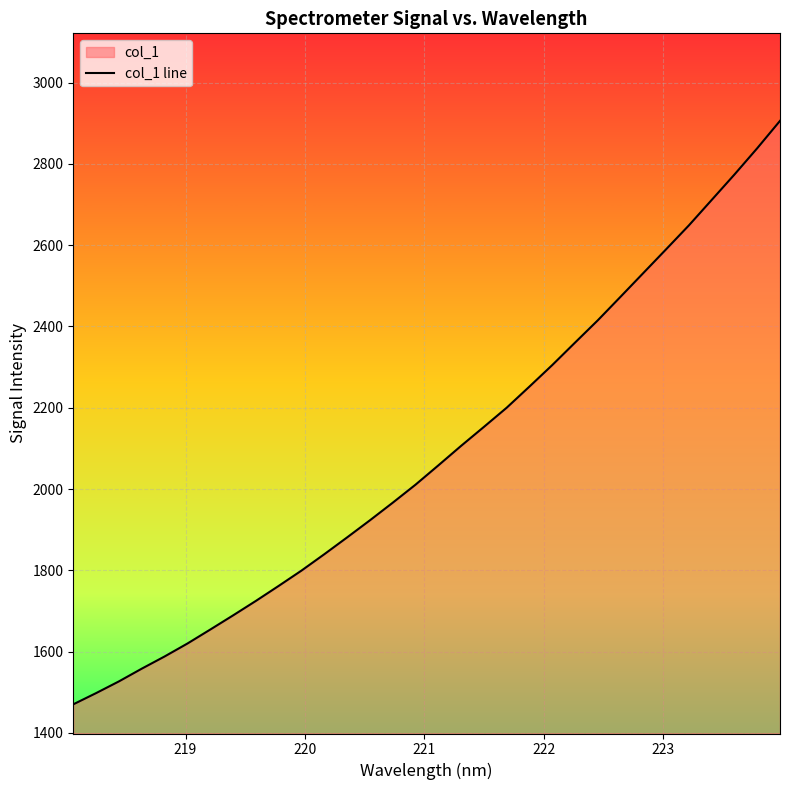

What is the difference between the maximum and minimum values?

1435.7